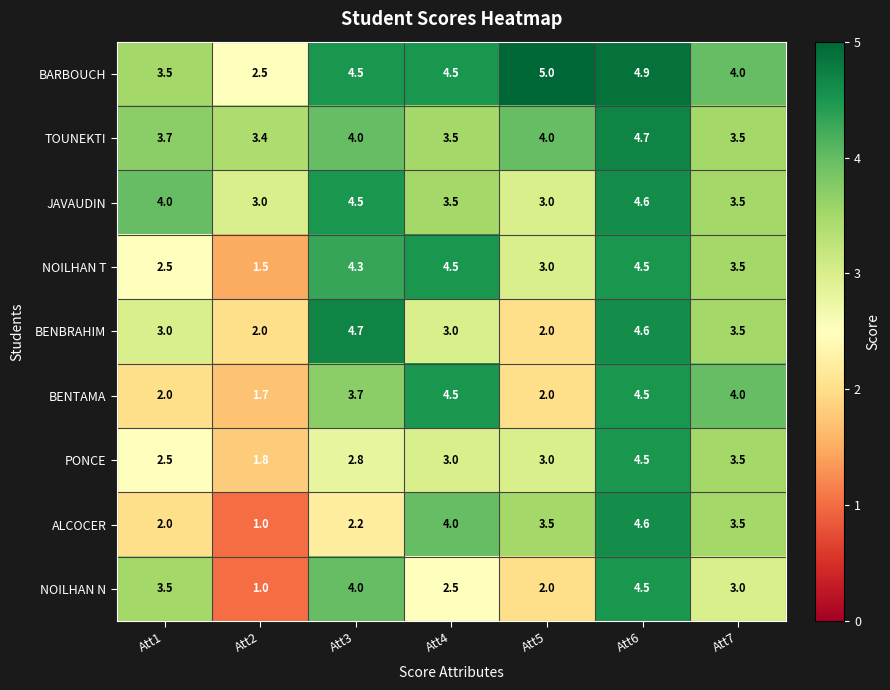

What is the minimum value shown in the chart?

1.0